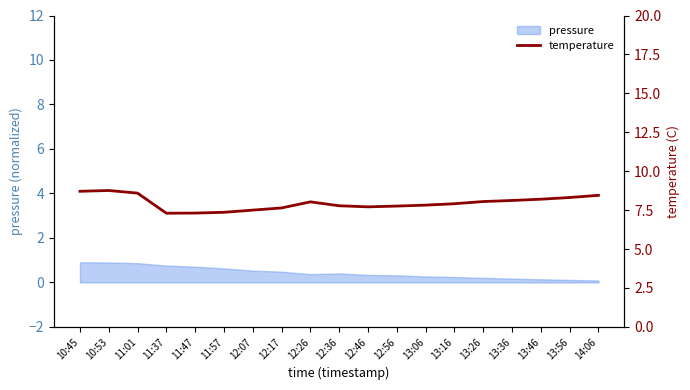

What is the value of the 1st point from the left?

8.7